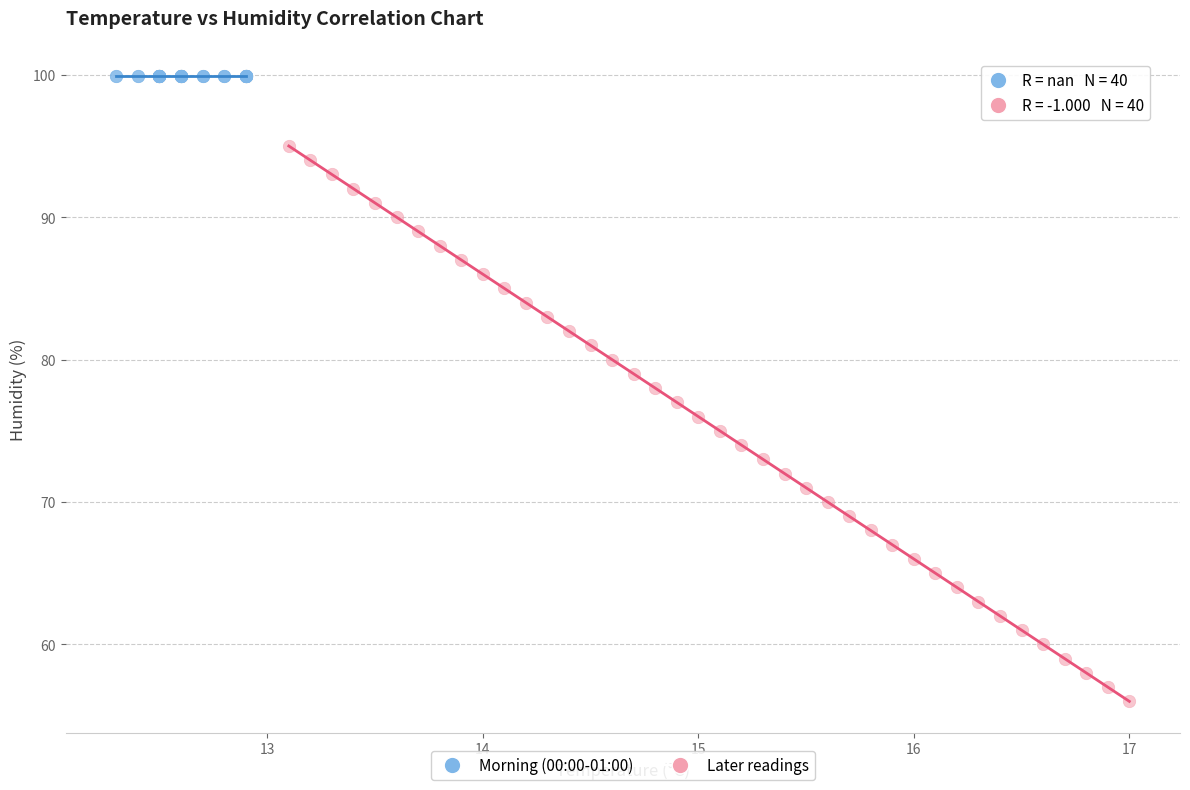

Which series reaches the minimum Y coordinate?

Later readings